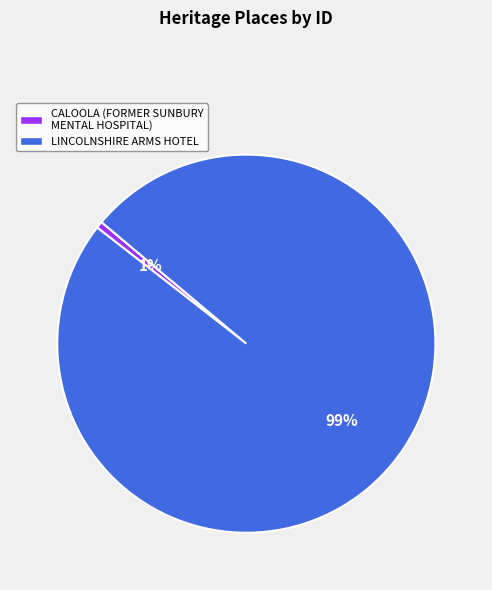

Between CALOOLA (FORMER SUNBURY MENTAL HOSPITAL) and LINCOLNSHIRE ARMS HOTEL, which is larger?

LINCOLNSHIRE ARMS HOTEL